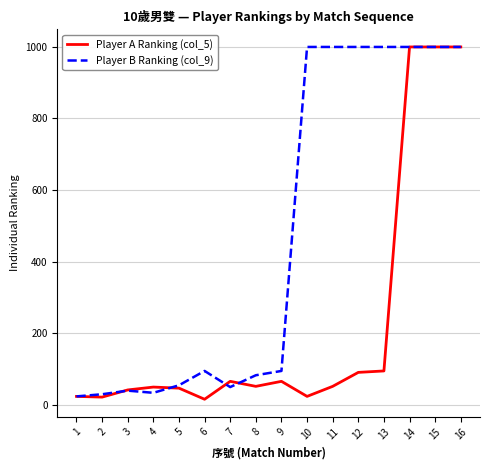

Between 4 and 11, which series saw the biggest shift?

Player B Ranking (col_9)